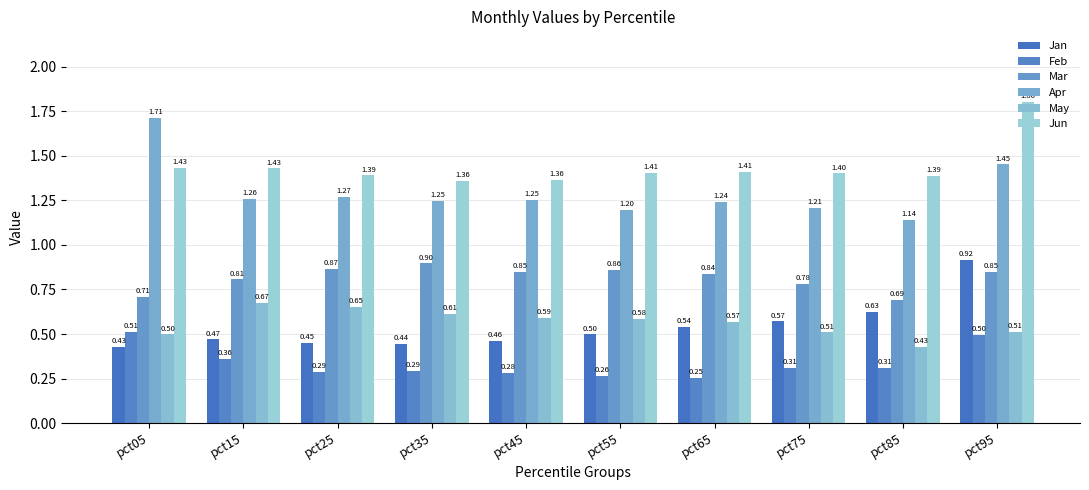

Rank the series at pct85 from highest to lowest value.

Jun, Apr, Mar, Jan, May, Feb